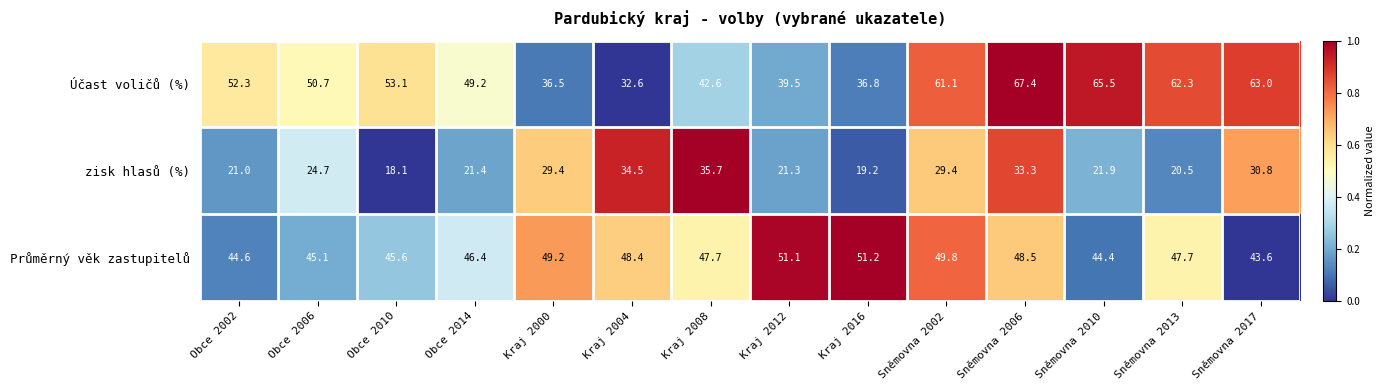

The value of Účast voličů (%) at Kraj 2004 is 32.6. True or false?

True